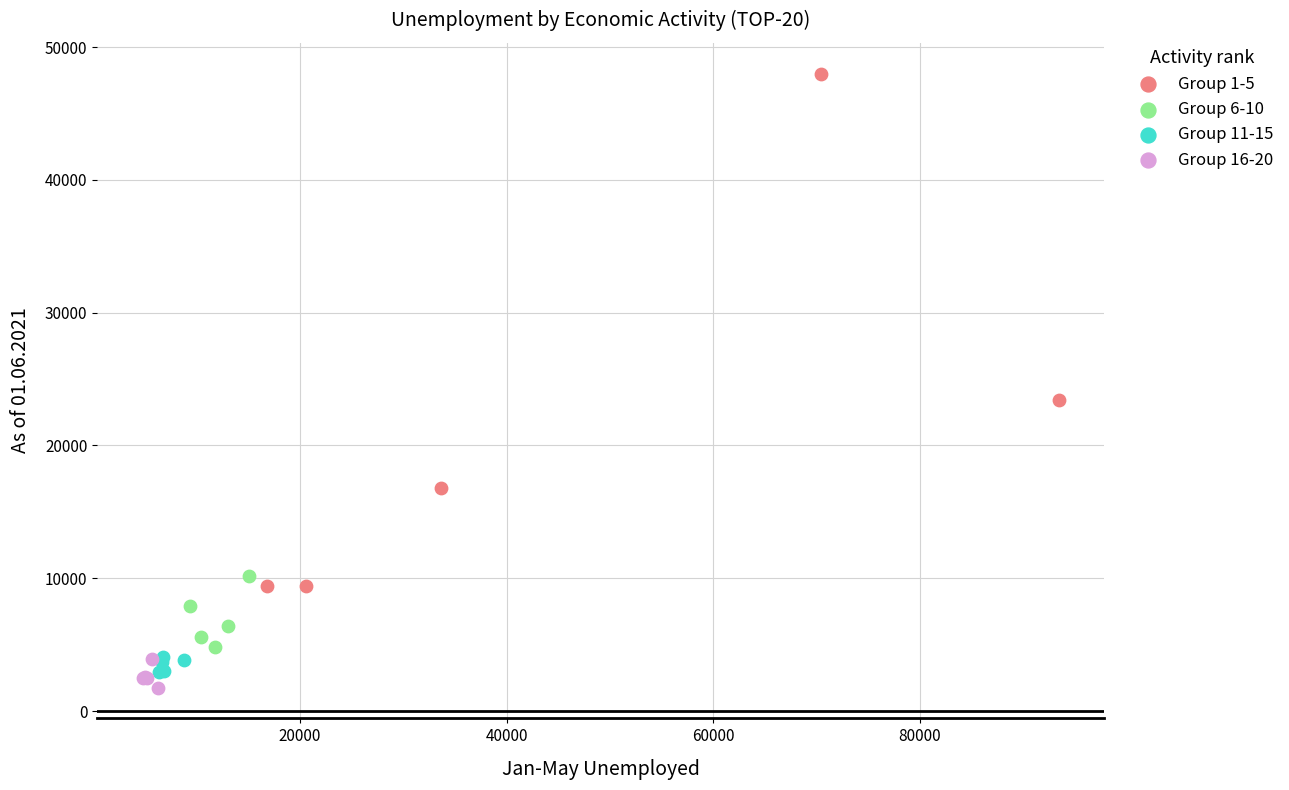

What are all the series names shown in the legend?

Group 1-5, Group 6-10, Group 11-15, Group 16-20